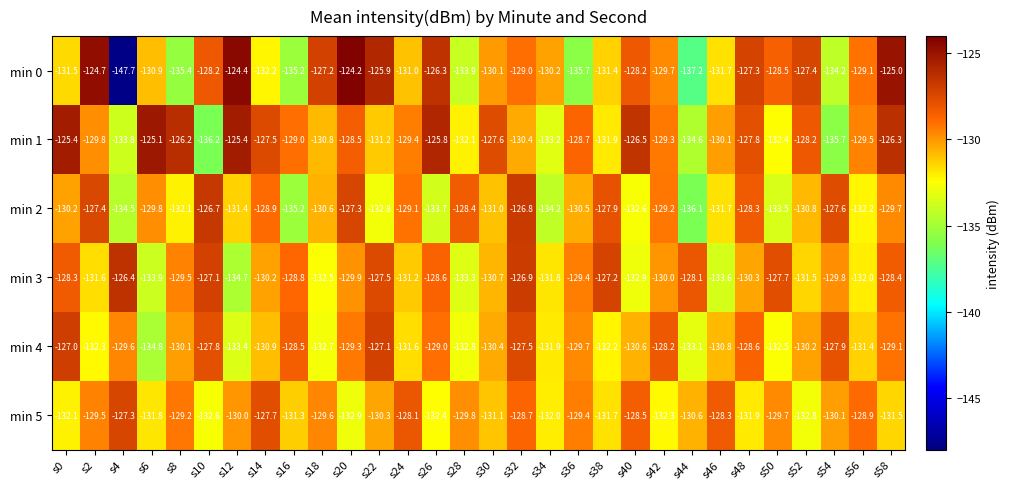

What is the approximate value of min 2 at s50?

-133.5